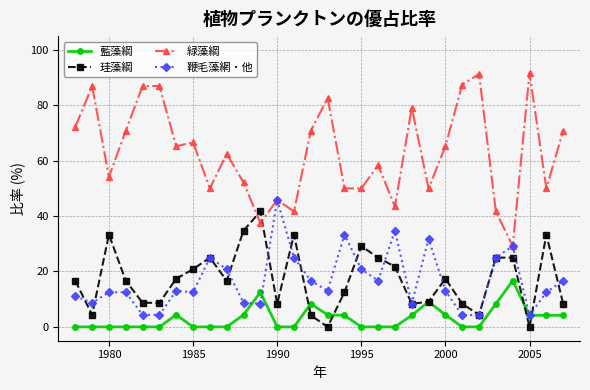

Which series has the widest spread of values?

緑藻綱